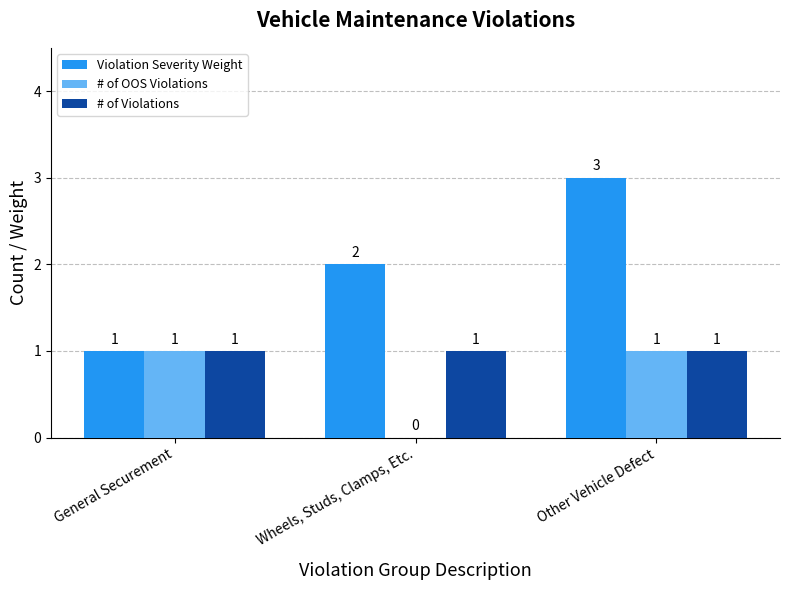

Which label corresponds to the largest value in the chart?

Other Vehicle Defect